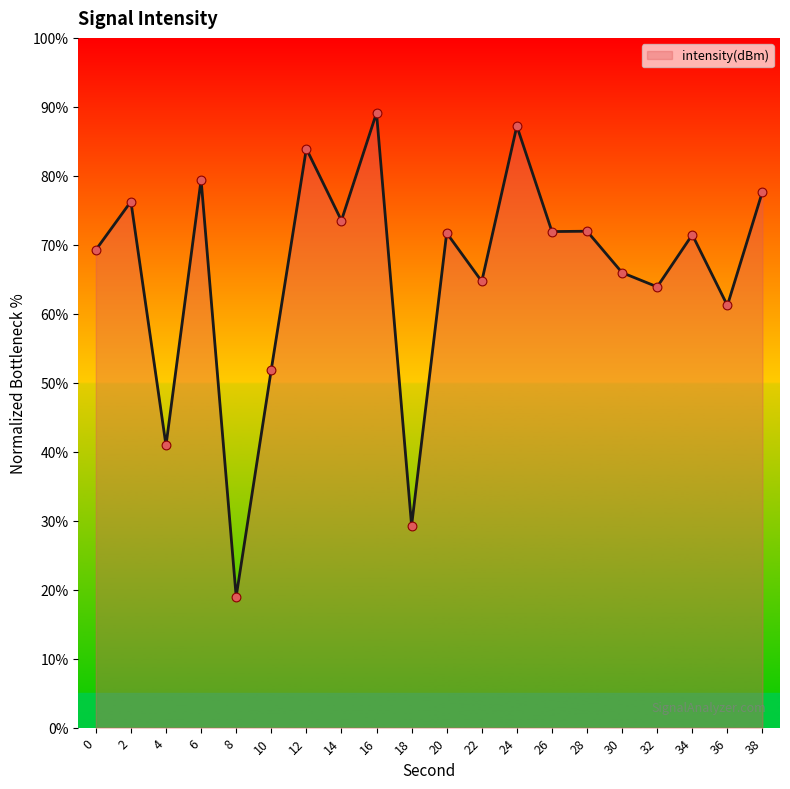

Which has a higher value, 4 or 24?

24